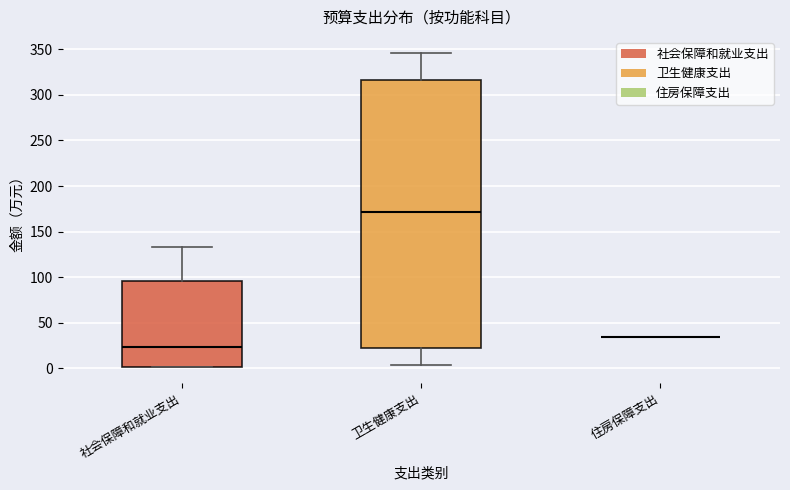

Reading left to right, transcribe this box plot: for each box, give where its median line is, the range the box spans, and where its two whiskers end, as read against the y-axis. The values are not printed on the chart, so give them approximately, as read against the axis.

社会保障和就业支出: median 25, box 0 to 95, whiskers 0 to 135
卫生健康支出: median 170, box 20 to 315, whiskers 5 to 345
住房保障支出: box collapsed to a line at 35, whiskers 35 to 35